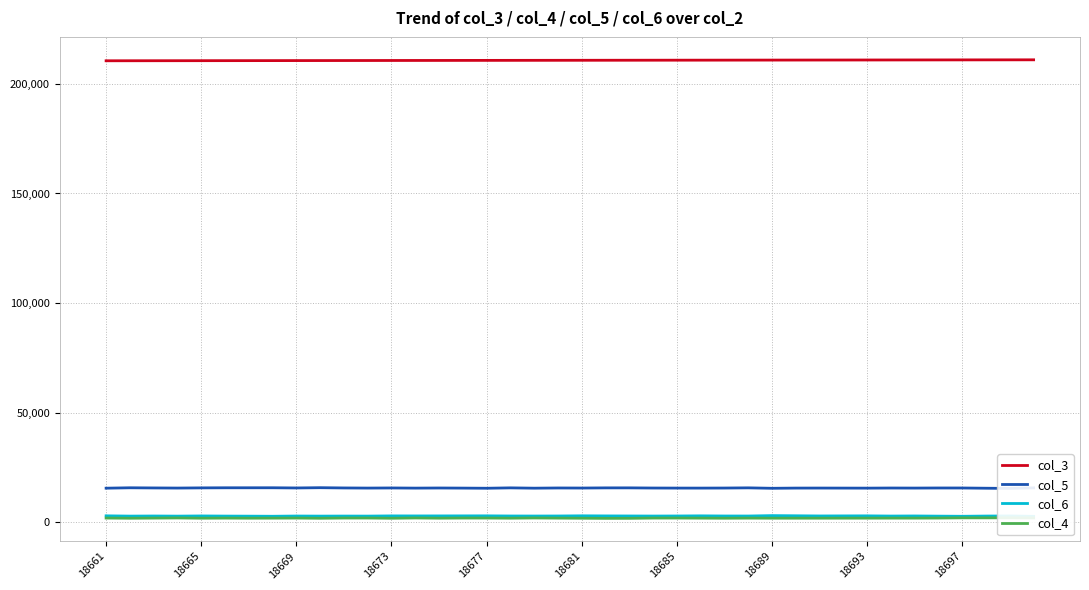

What is the lowest value of the col_5 series?

15386